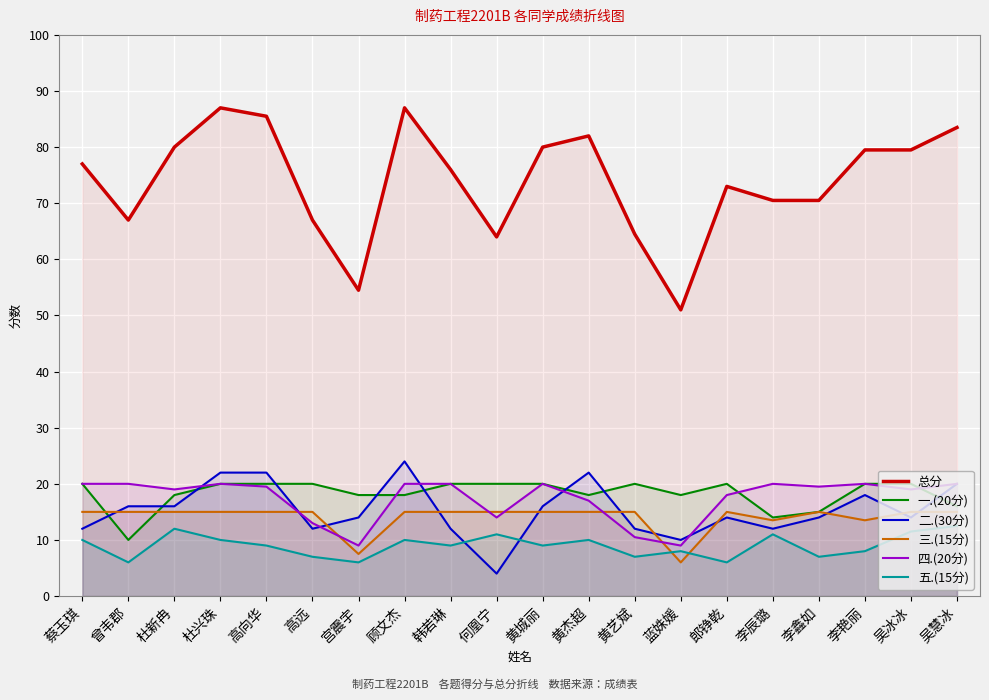

At which category does 一.(20分) reach its first local valley?

曾韦郡